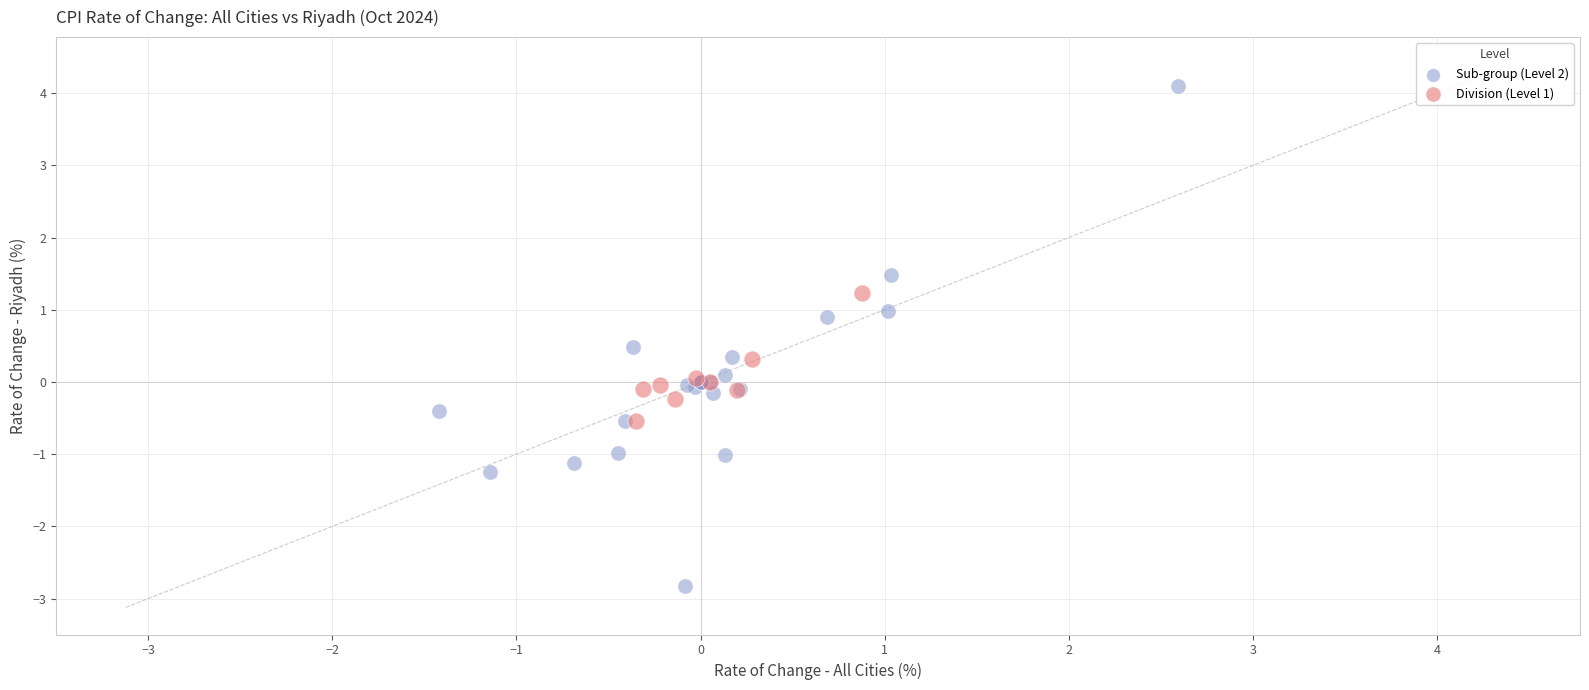

Which series has the largest Y range (max minus min)?

Sub-group (Level 2)